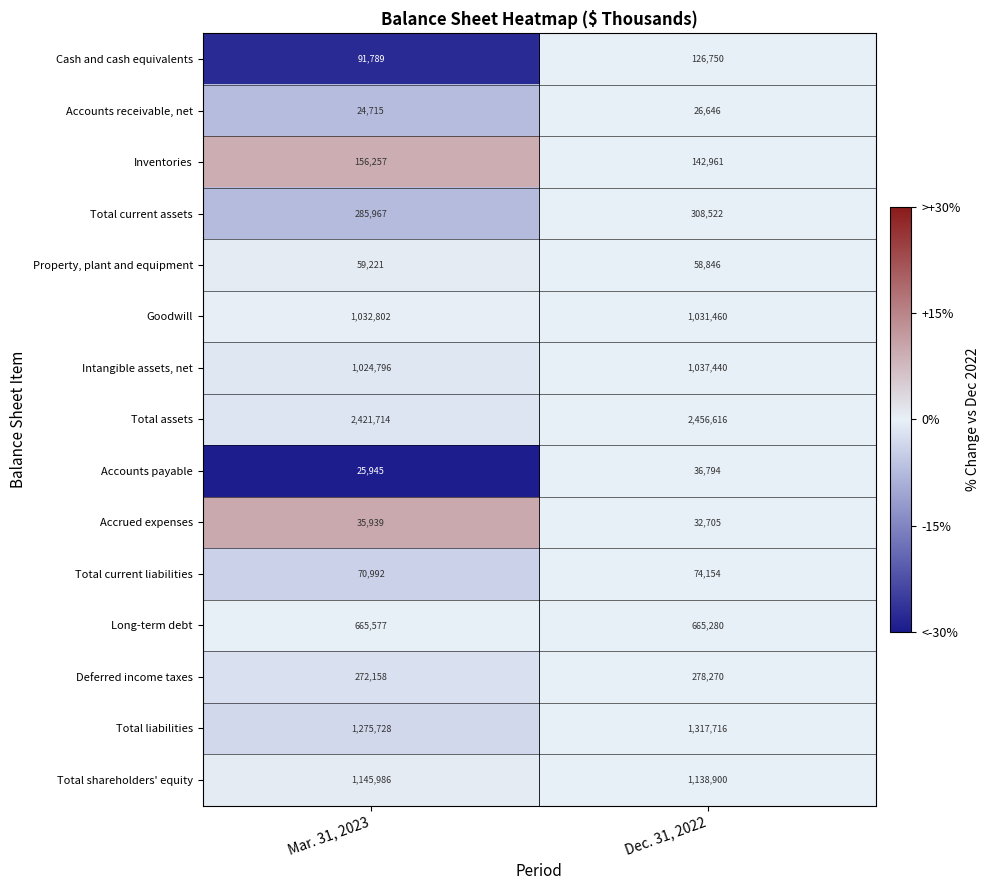

Which series has the largest total across all categories?

Total assets